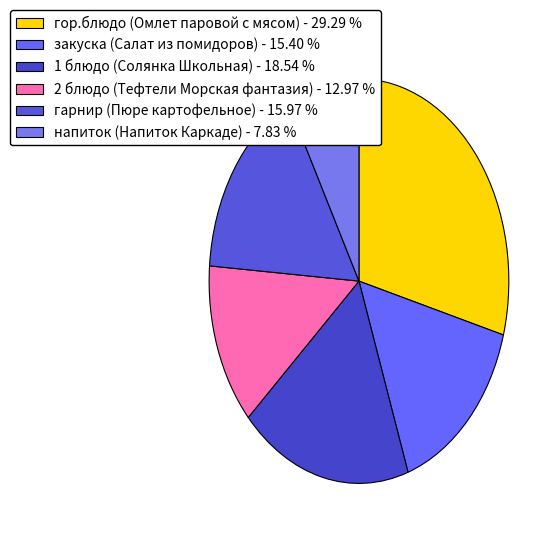

How many segments does this pie chart have?

6